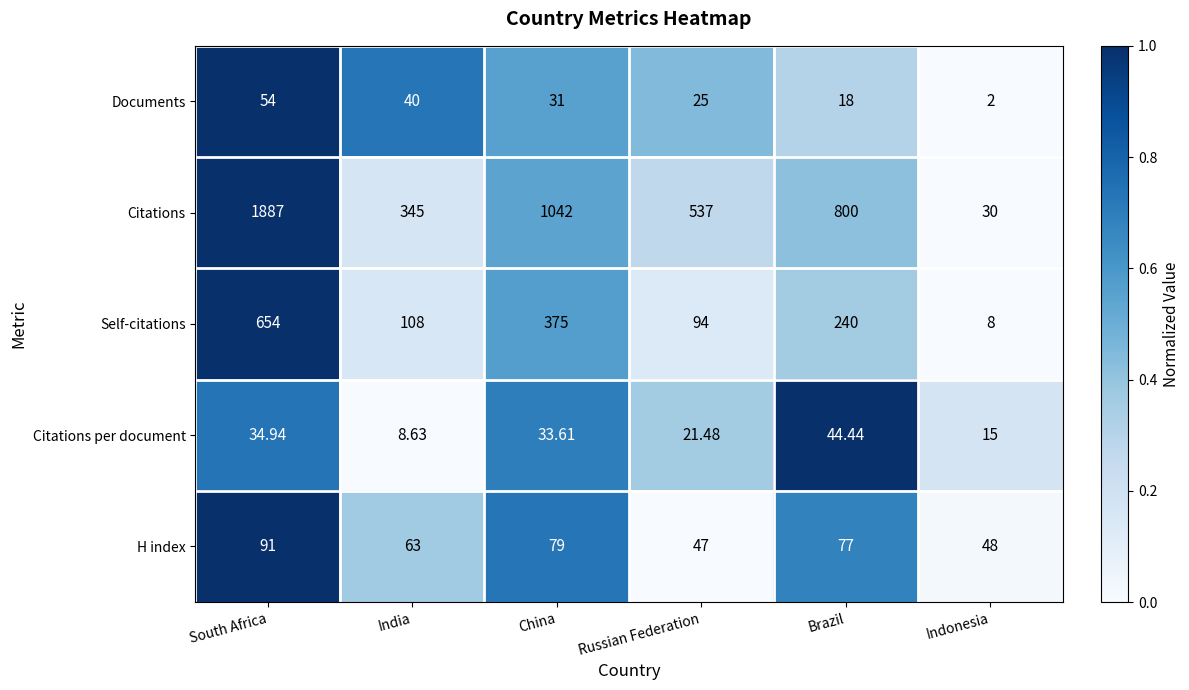

Is the value of Citations at India greater than the value of Self-citations at China?

No